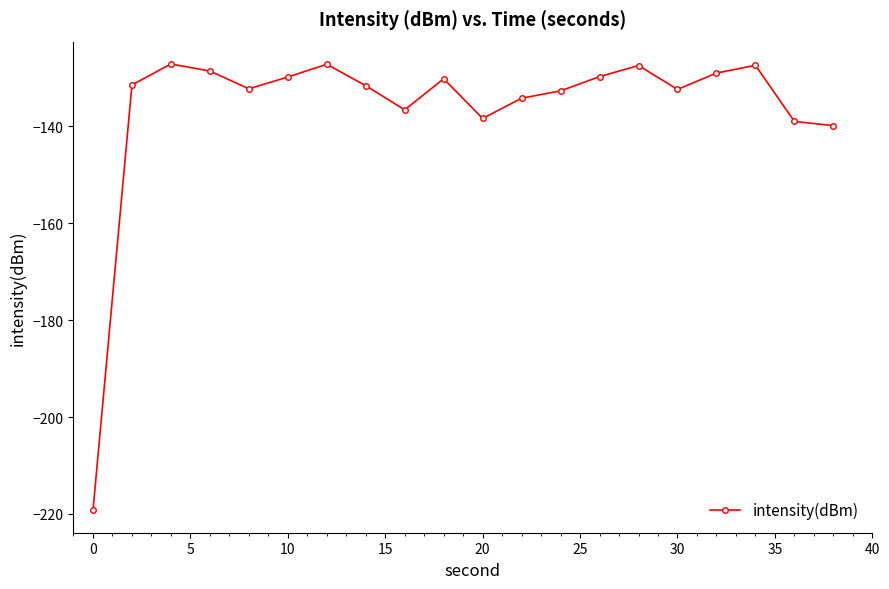

Count the number of values greater than -131.

9